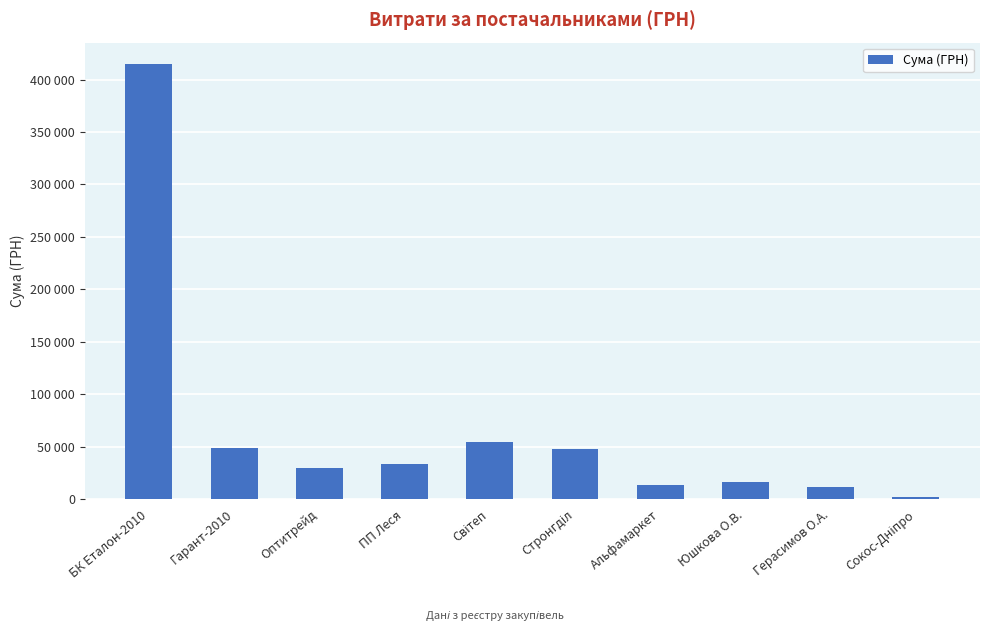

Are the bars horizontal?

No